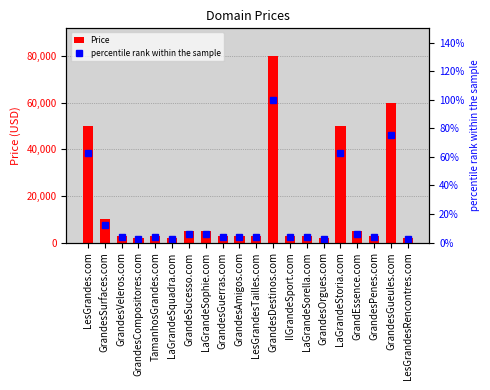

Reading left to right, extract all data points from this chart.

Price: 49888.0	9888.0	2888.0	1888.0	2888.0	1888.0	4888.0	4888.0	2888.0	2888.0	2888.0	79888.0	2888.0	2888.0	1888.0	49888.0	4888.0	2888.0	59888.0	1888.0
percentile rank within the sample: 62.4	12.4	3.6	2.4	3.6	2.4	6.1	6.1	3.6	3.6	3.6	100.0	3.6	3.6	2.4	62.4	6.1	3.6	75.0	2.4